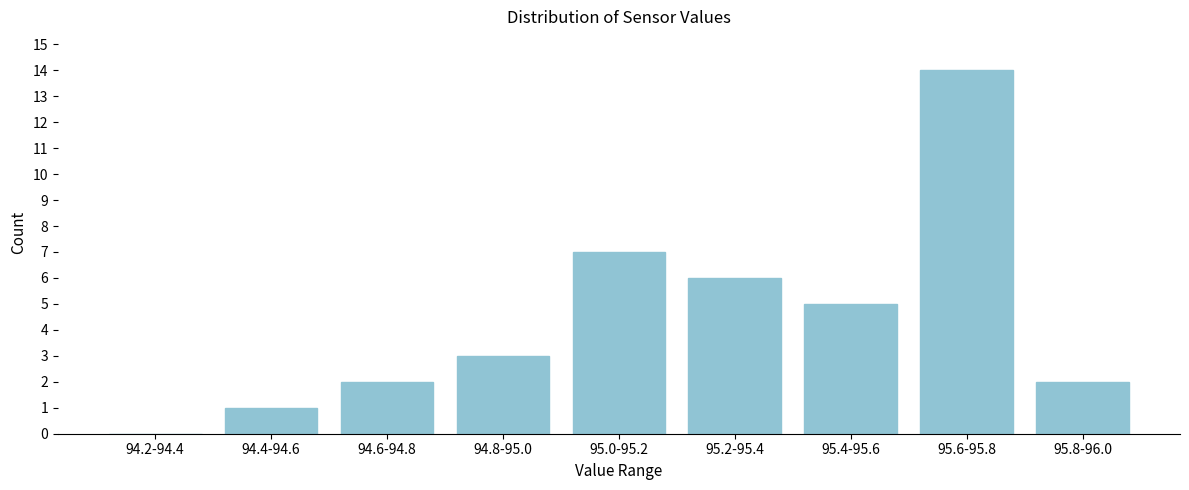

Reading left to right, extract all data points from this chart.

94.2-94.4=0	94.4-94.6=1	94.6-94.8=2	94.8-95.0=3	95.0-95.2=7	95.2-95.4=6	95.4-95.6=5	95.6-95.8=14	95.8-96.0=2